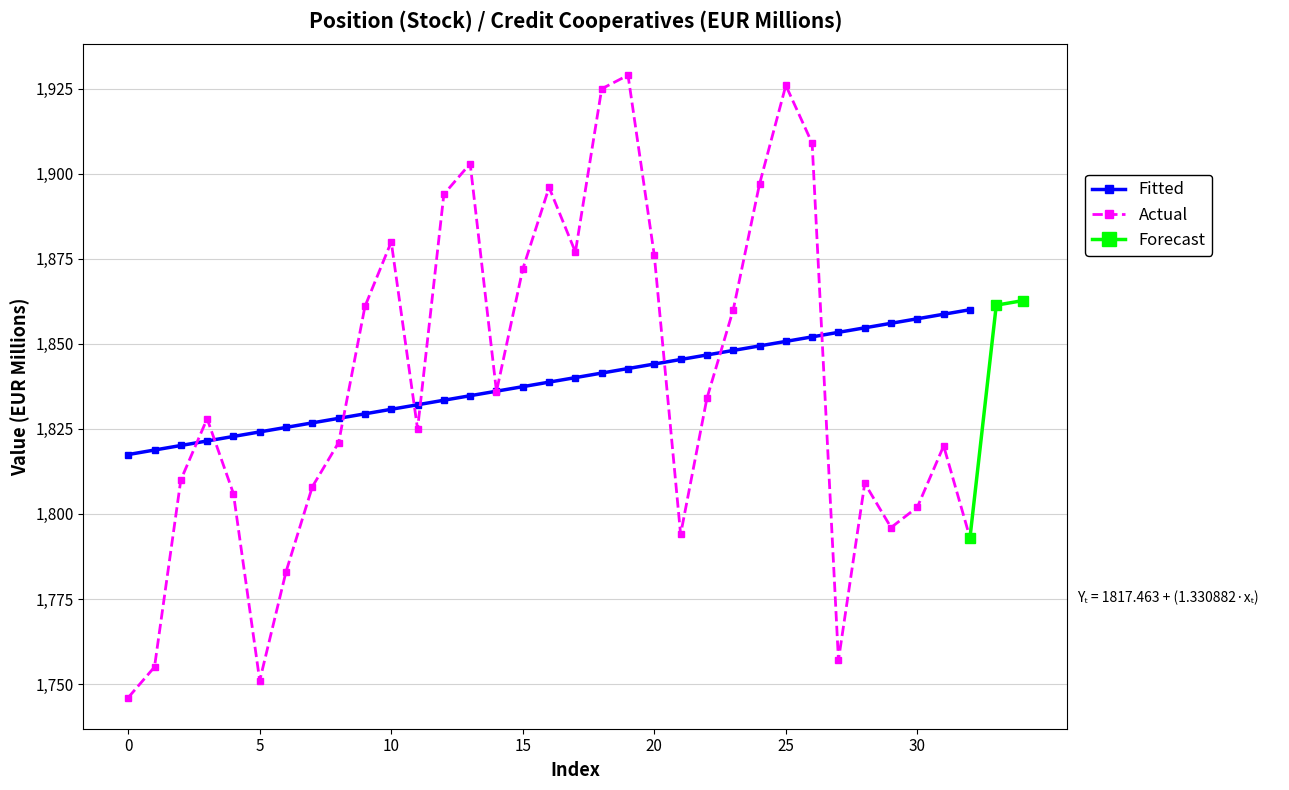

True or false: Actual has more than 2 points higher than both neighbors.

True